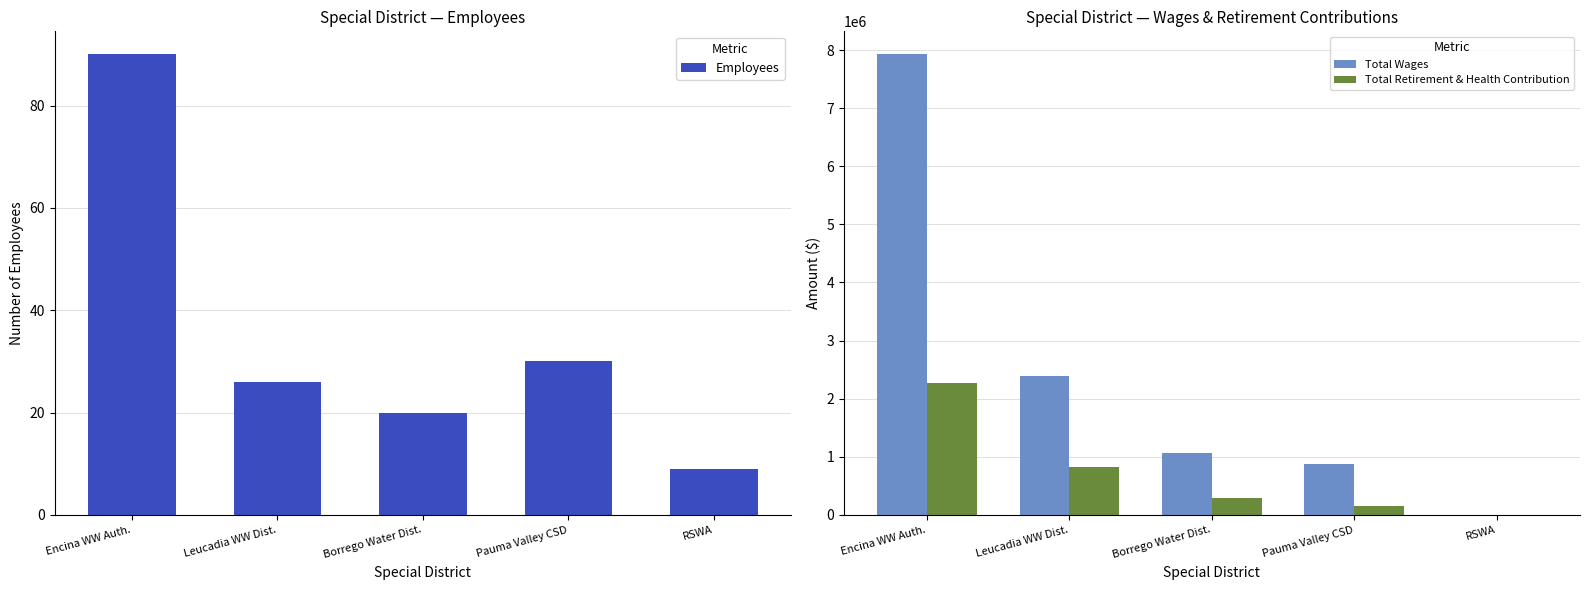

Reading right to left, what are all the values shown in this chart?

Employees: 9	30	20	26	90
Total Wages: 4350	884318	1073079	2390922	7926154
Total Retirement & Health Contribution: 0	150182	299035	830439	2266526